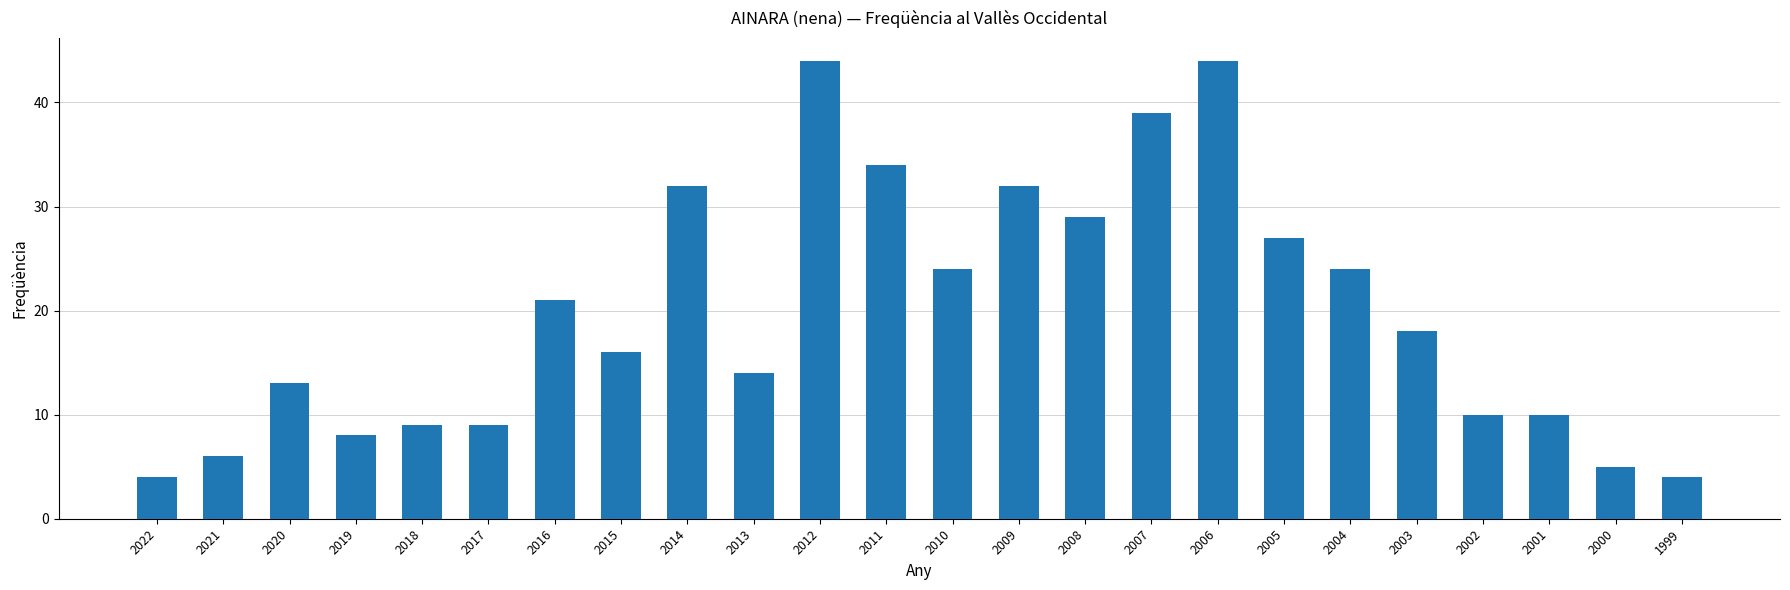

Reading left to right, what are all the values shown in this chart?

4	6	13	8	9	9	21	16	32	14	44	34	24	32	29	39	44	27	24	18	10	10	5	4